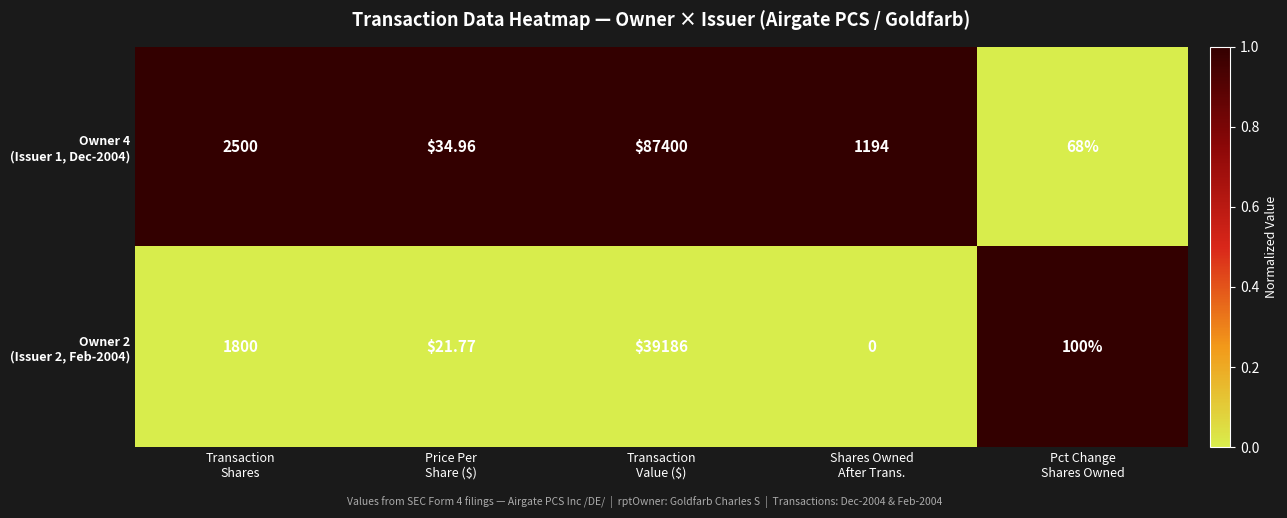

Count the number of categories in the chart.

5